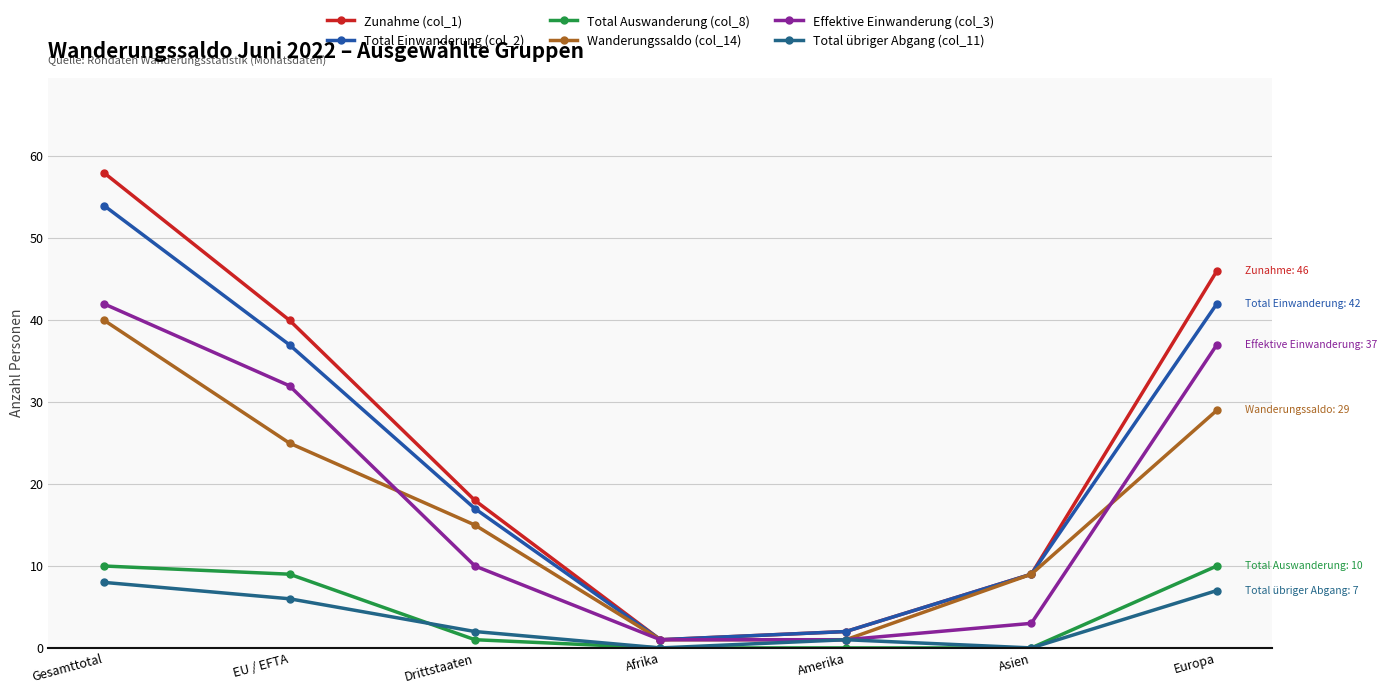

List the labels in order of Total Einwanderung (col_2) value, smallest first.

Afrika, Amerika, Asien, Drittstaaten, EU / EFTA, Europa, Gesamttotal